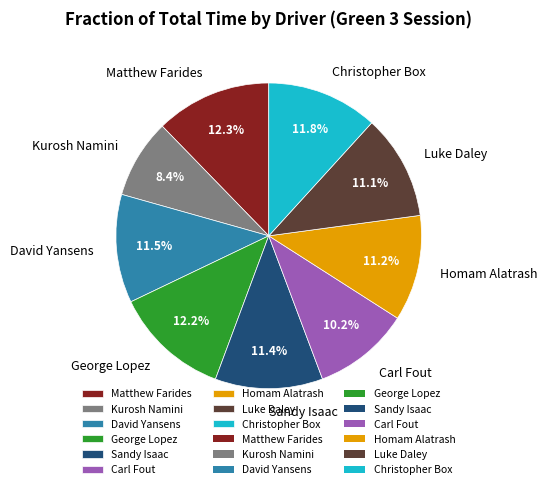

Which category has the smallest portion of the pie?

Kurosh Namini